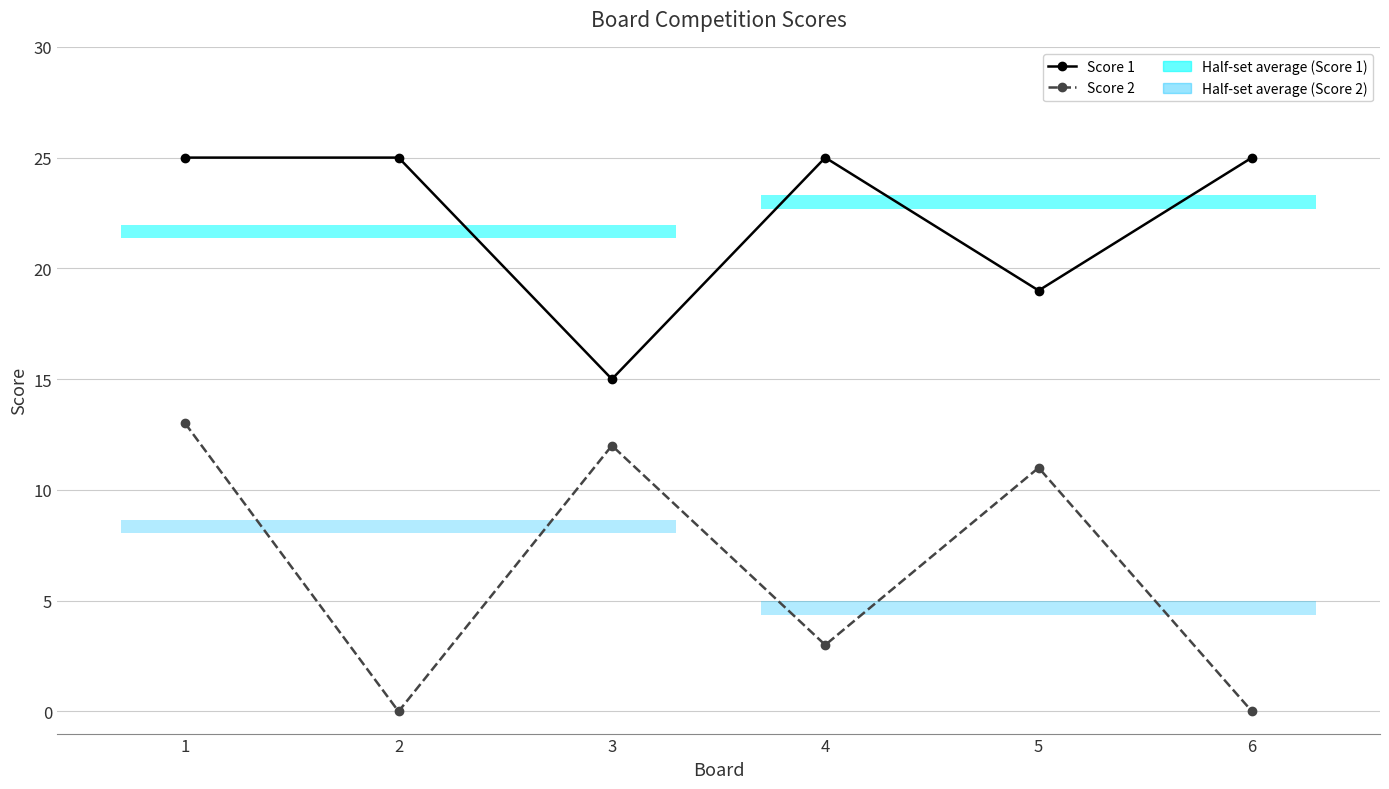

Where does the Score 2 series first go above 11?

1